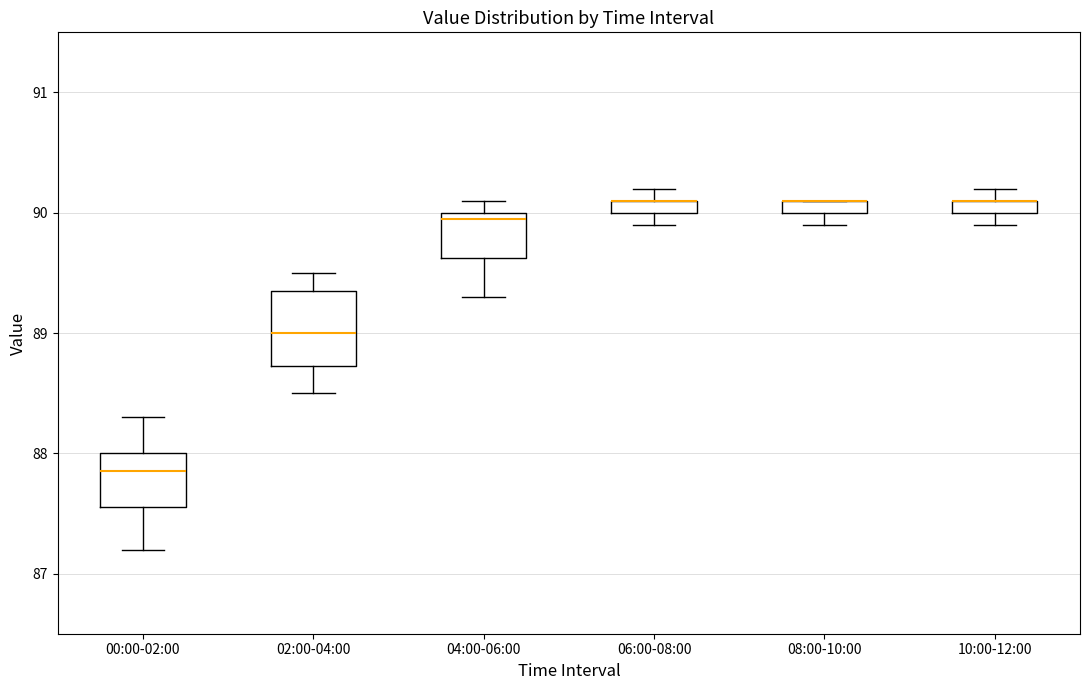

Where does the upper whisker of the box for 06:00-08:00 end on the y-axis? The values are not printed on the chart, so give them approximately, as read against the axis.

90.2